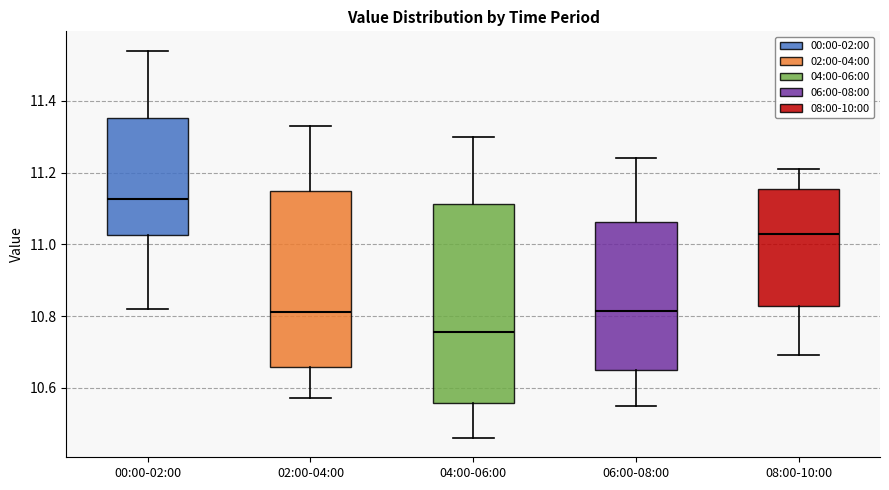

Comparing the boxes themselves (not the whiskers), which one is the tallest?

04:00-06:00